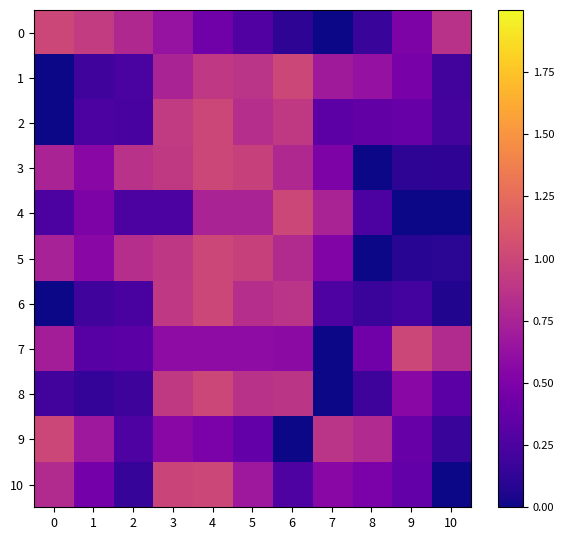

What is the total value across all series at 0?

5.5